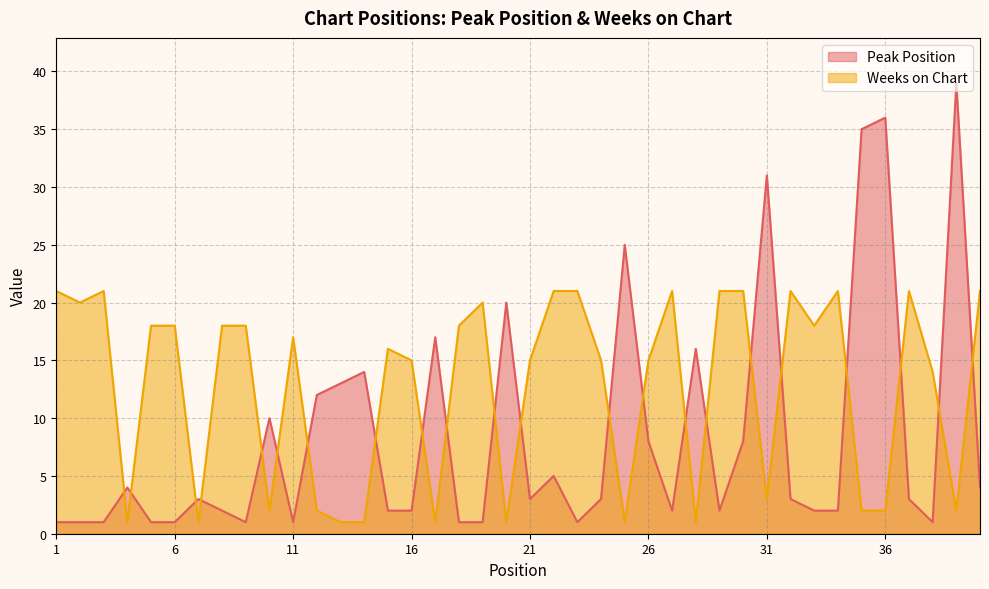

Reading right to left, extract all data points from this chart.

Peak Position: 40=4	39=39	38=1	37=3	36=36	35=35	34=2	33=2	32=3	31=31	30=8	29=2	28=16	27=2	26=8	25=25	24=3	23=1	22=5	21=3	20=20	19=1	18=1	17=17	16=2	15=2	14=14	13=13	12=12	11=1	10=10	9=1	8=2	7=3	6=1	5=1	4=4	3=1	2=1	1=1
Weeks on Chart: 40=21	39=2	38=14	37=21	36=2	35=2	34=21	33=18	32=21	31=3	30=21	29=21	28=1	27=21	26=15	25=1	24=15	23=21	22=21	21=15	20=1	19=20	18=18	17=1	16=15	15=16	14=1	13=1	12=2	11=17	10=2	9=18	8=18	7=1	6=18	5=18	4=1	3=21	2=20	1=21